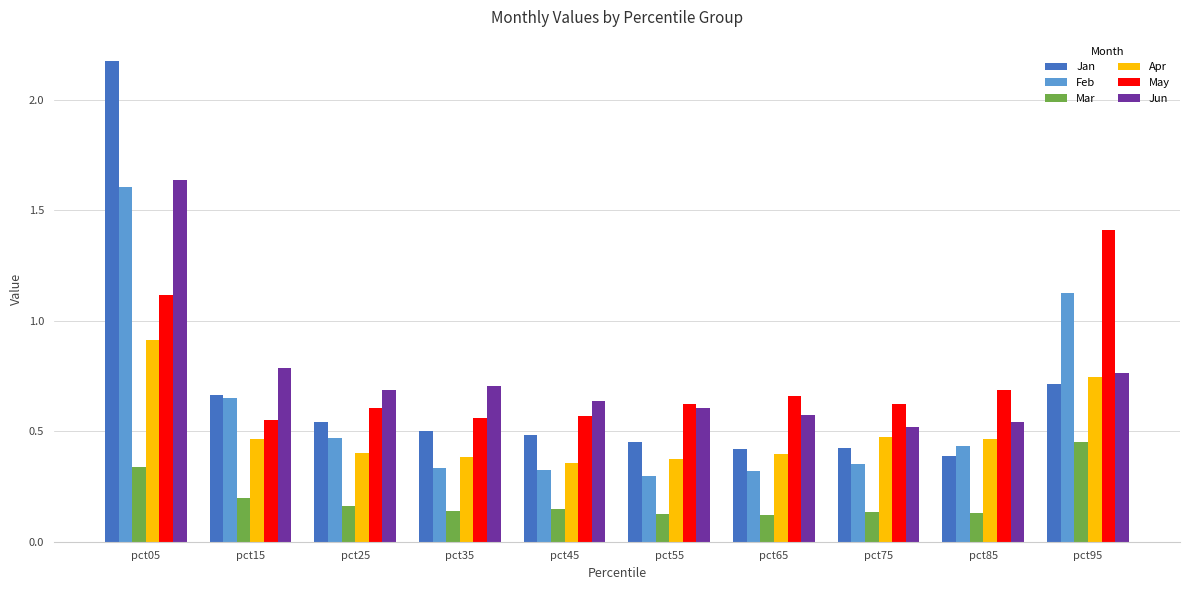

At which category does the chart reach its peak across all series?

pct05